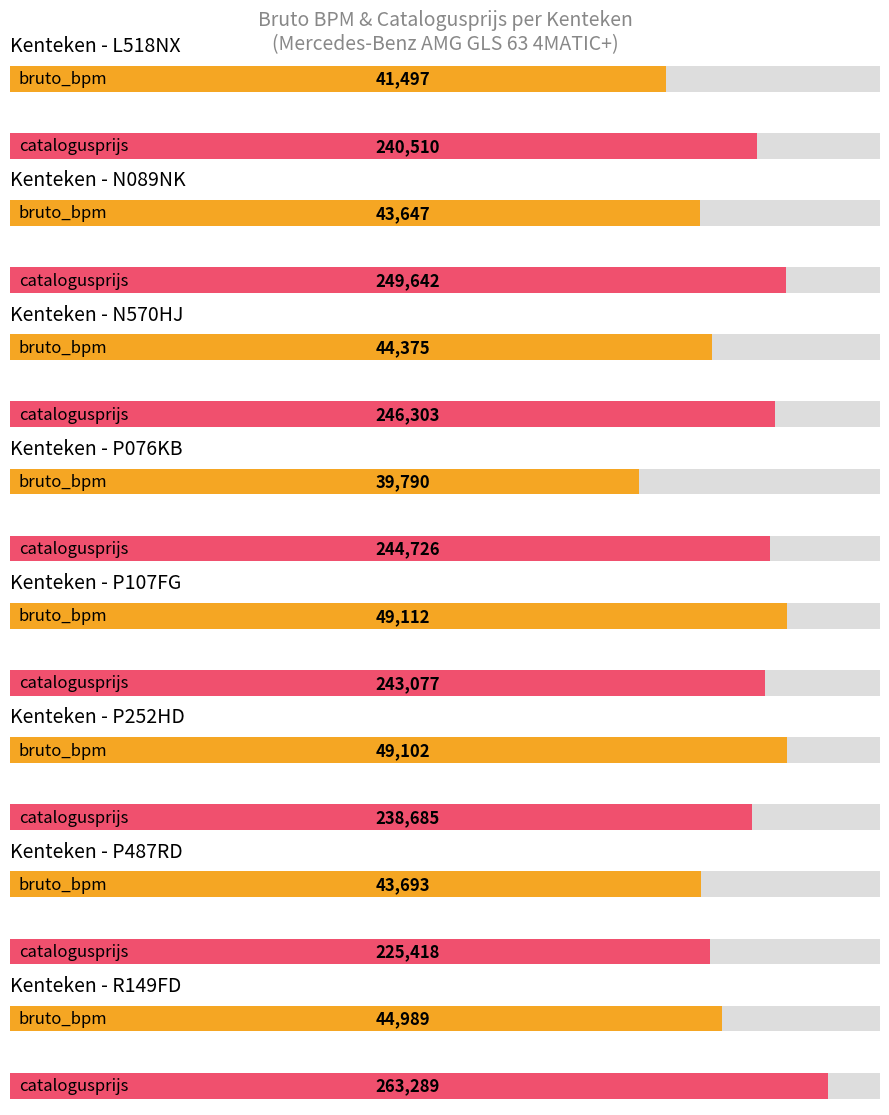

What is the sum of all catalogusprijs values?

1951650